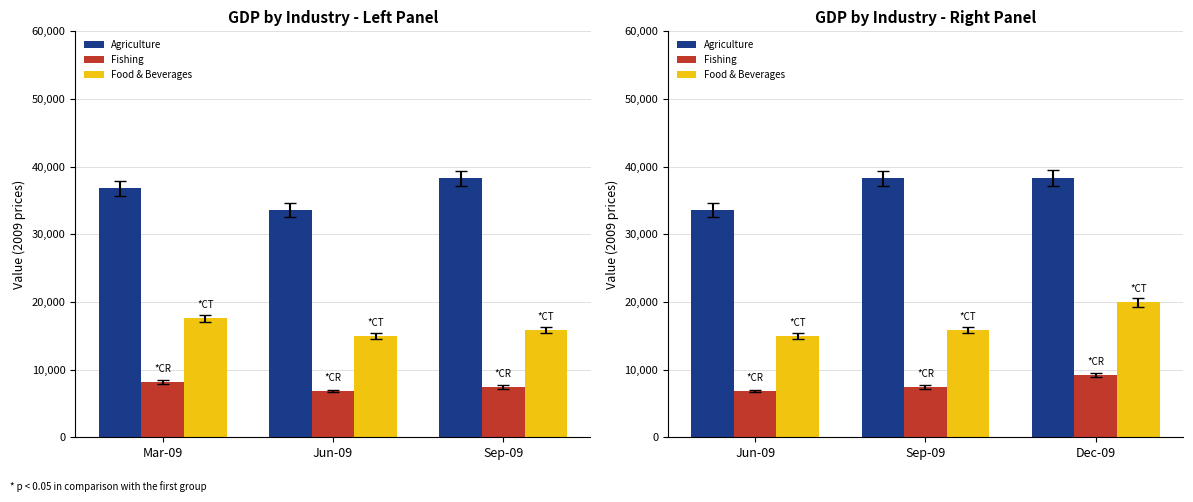

What is the label of the 2nd bar from the right?

Sep-09